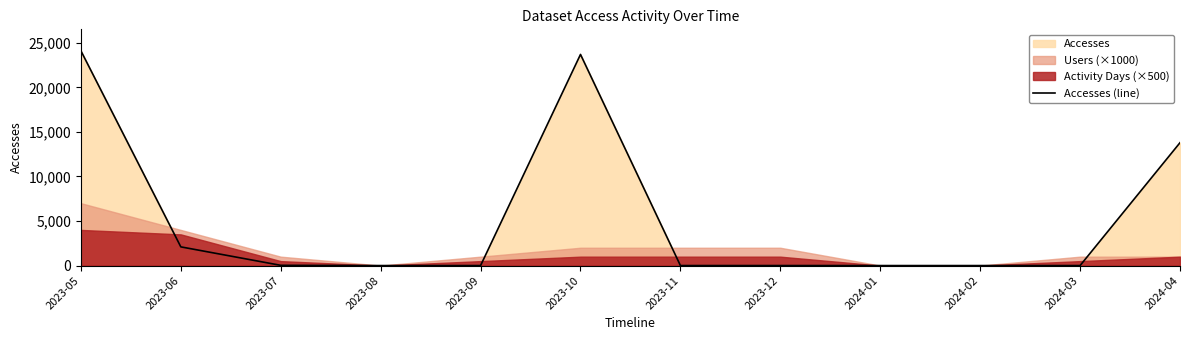

At which category does the data reach its first local valley?

2023-08